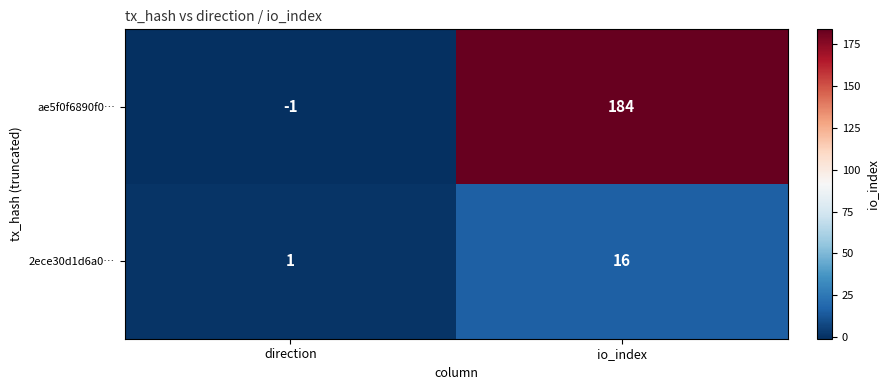

What is the maximum value for ae5f0f6890f0…?

184